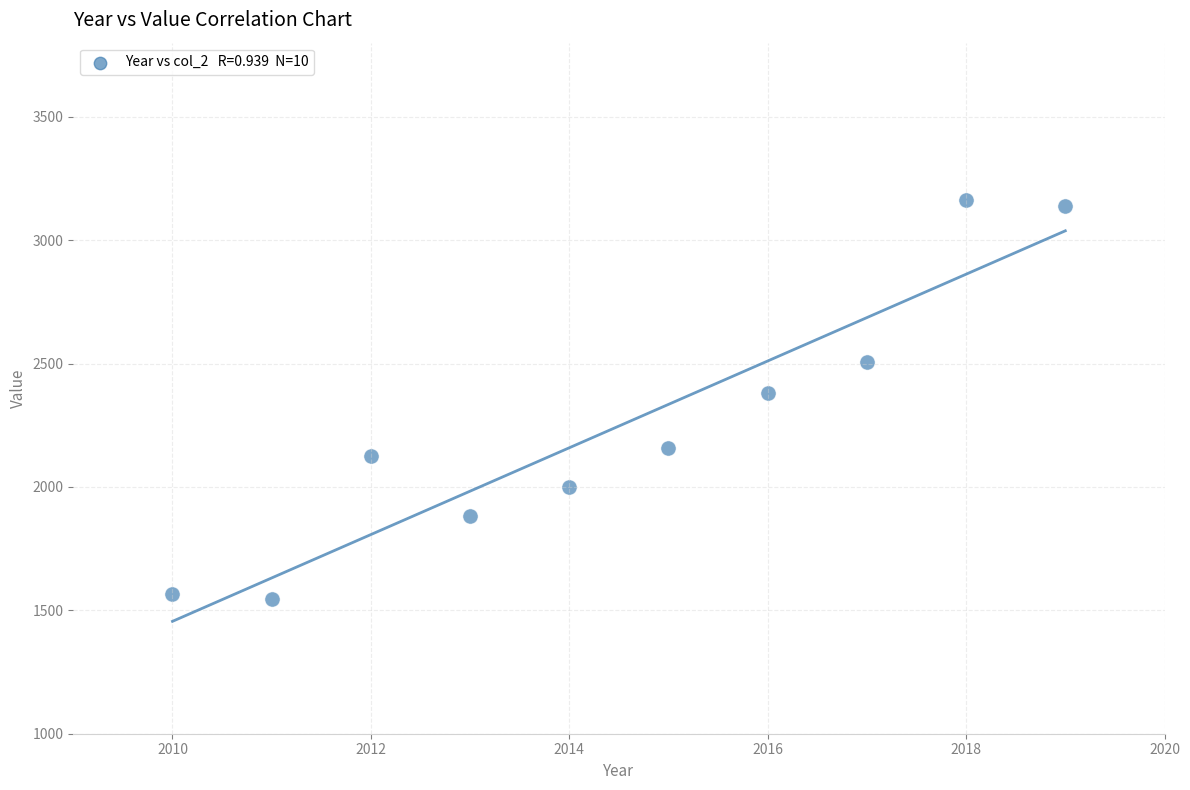

What is the average X value?

2014